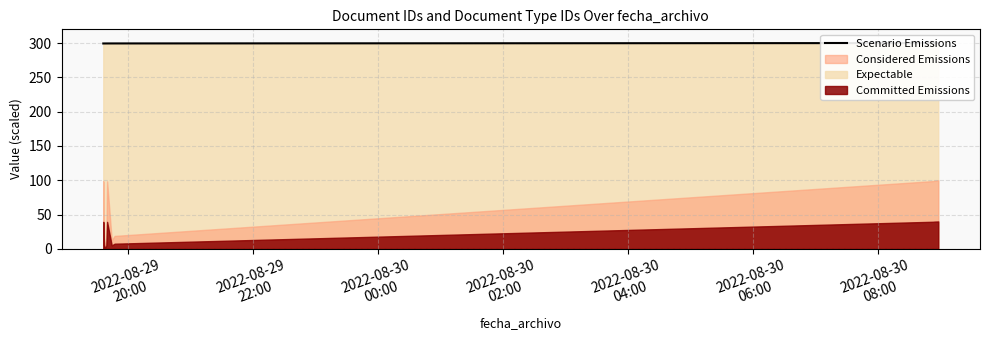

True or false: there are more than 0 points higher than both neighbors.

False